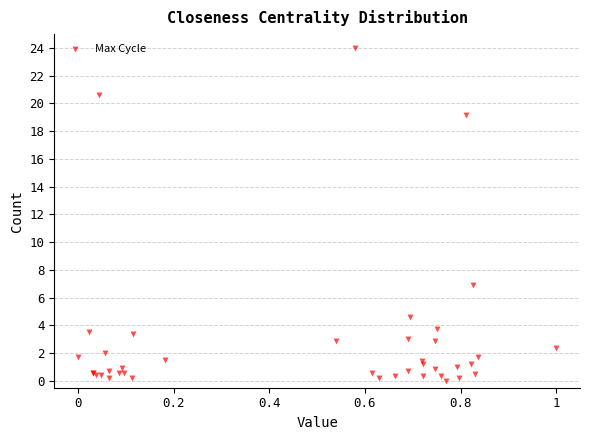

What Y value in the scatter plot is closest to 12?

6.9